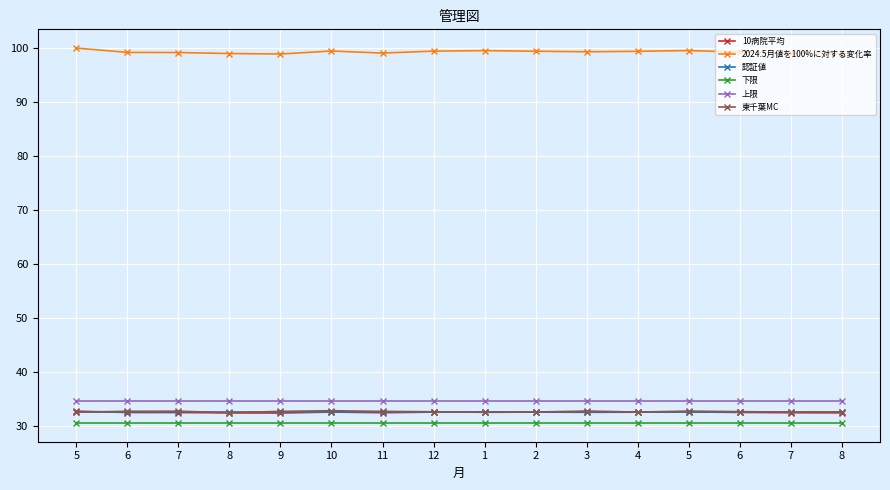

Which category has the highest value in the 認証値 series?

5